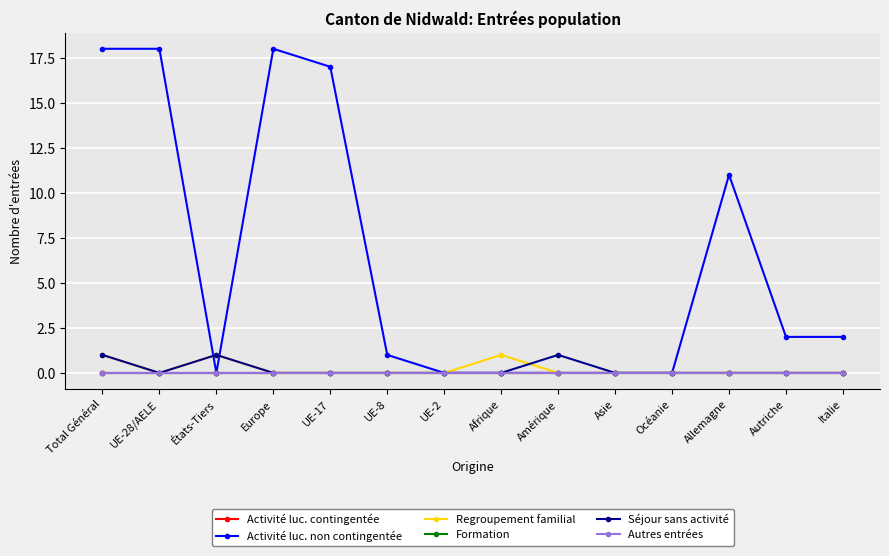

True or false: Autres entrées and Regroupement familial cross at least once.

False